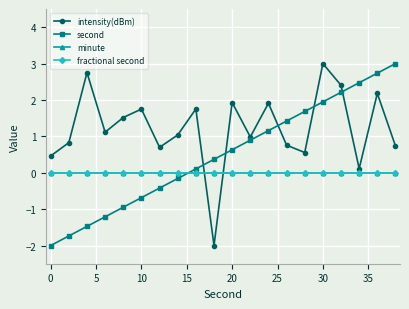

At how many categories does at least one series exceed 1?

15